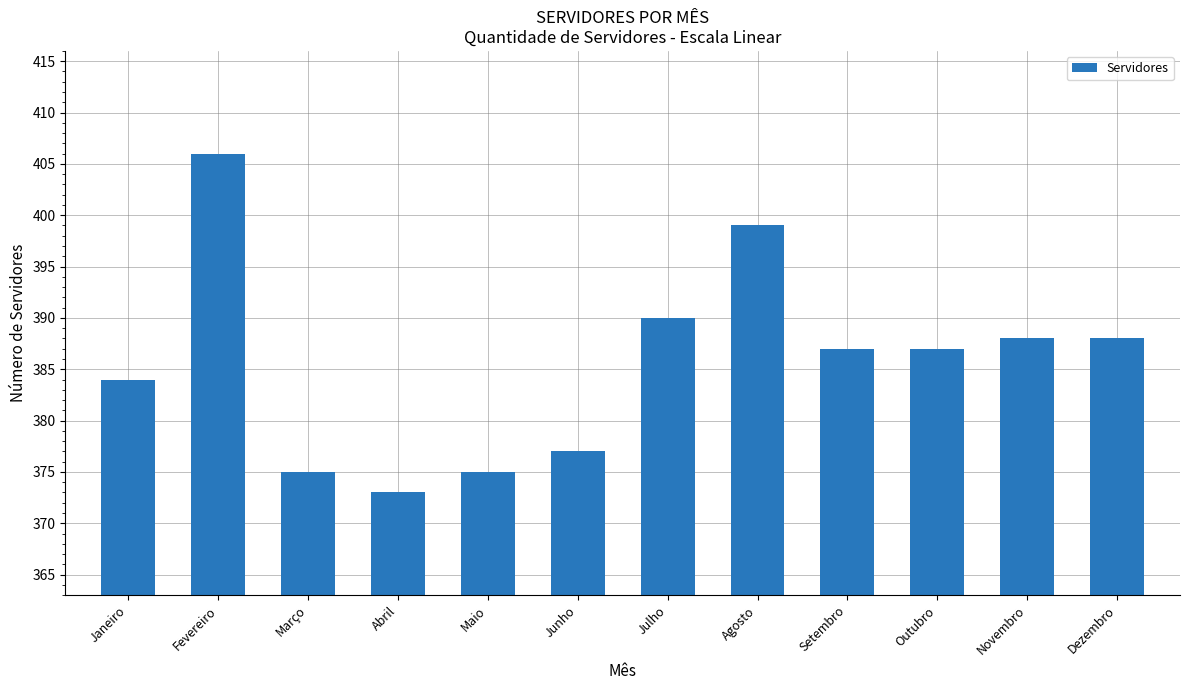

How many series are shown in this chart?

1